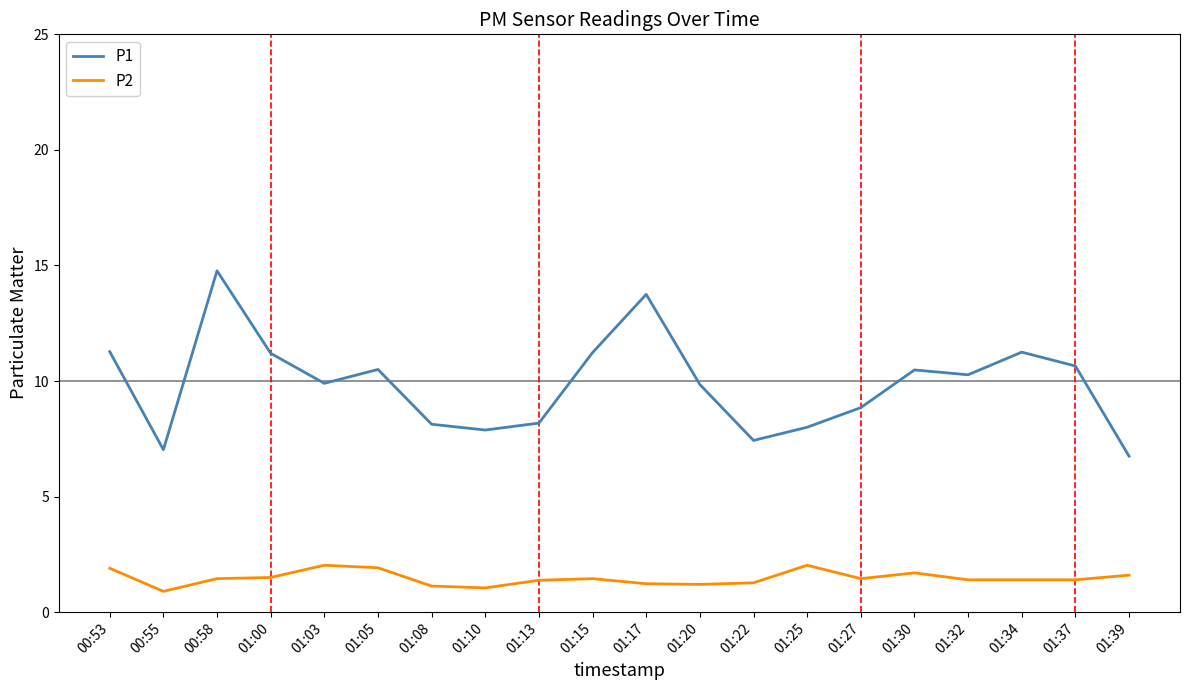

Where does the P2 series first go above 1?

00:53